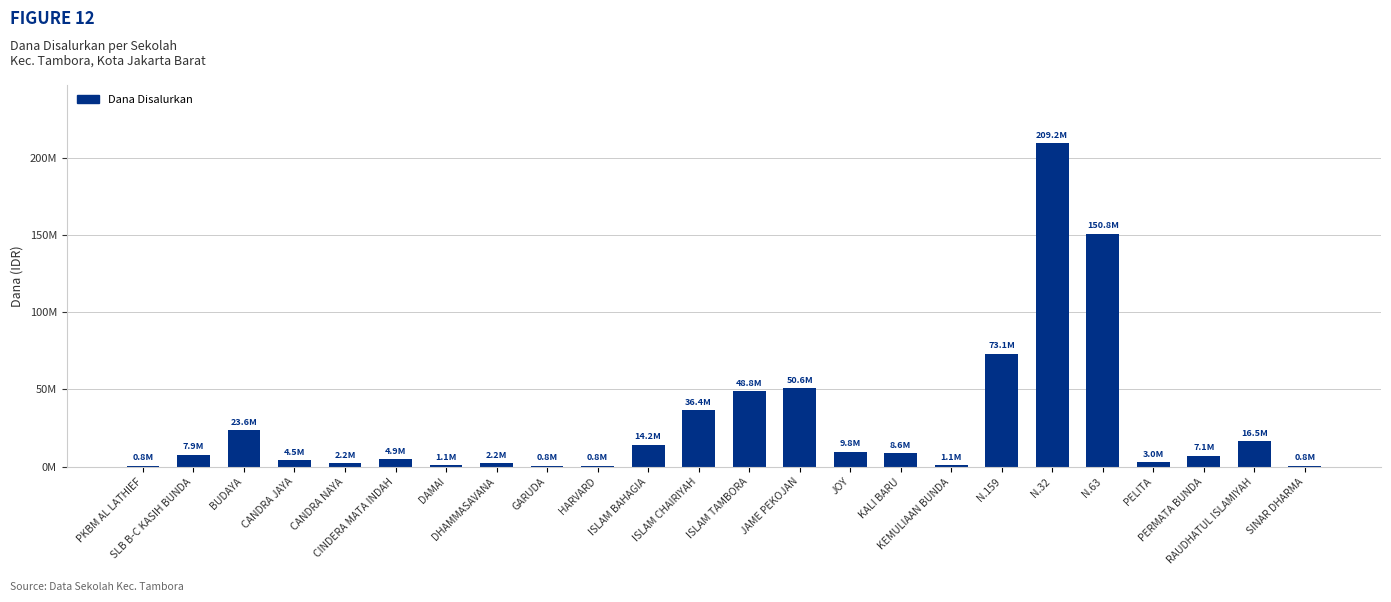

Are the bars horizontal?

No